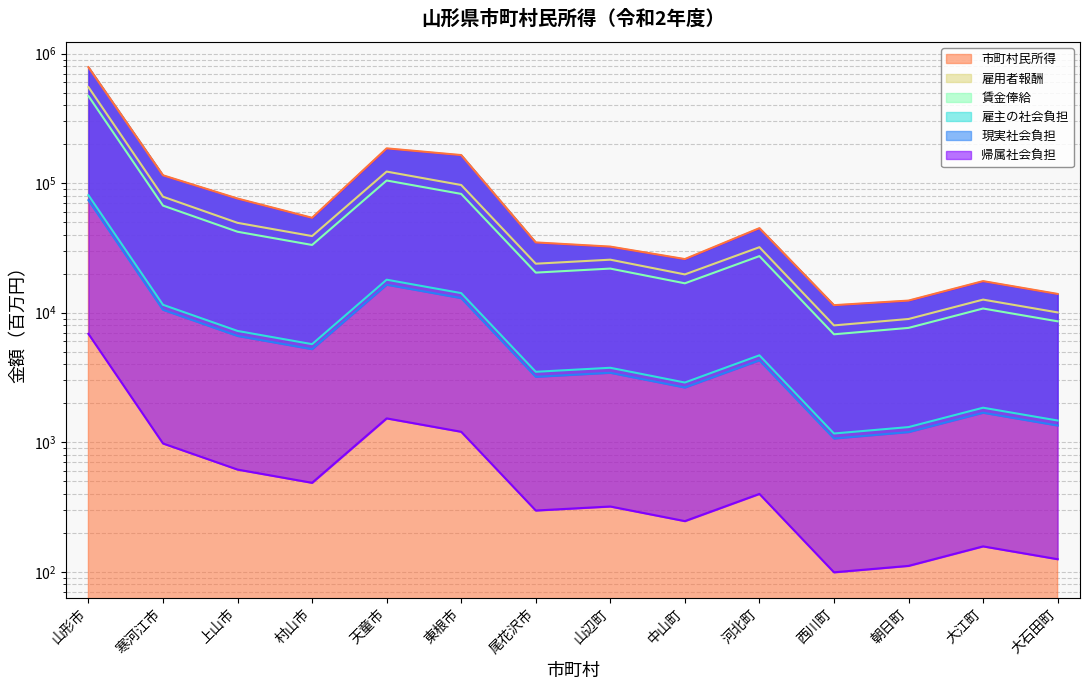

What is the difference between the maximum and minimum values in the 現実社会負担 series?

72860